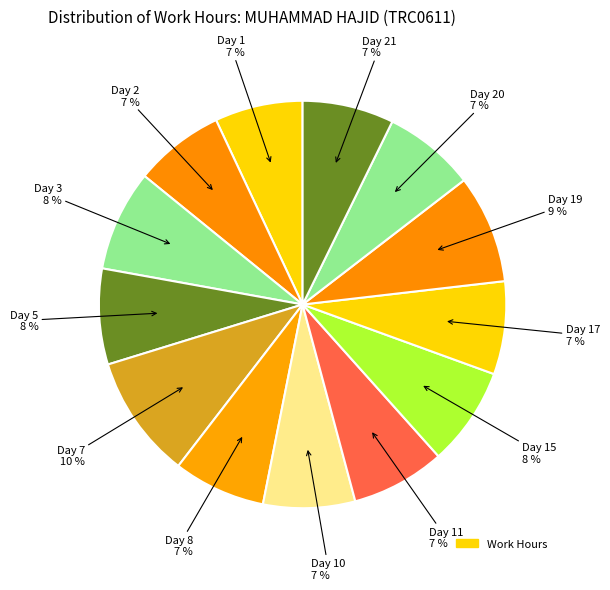

Which slice is the smallest?

Day 1